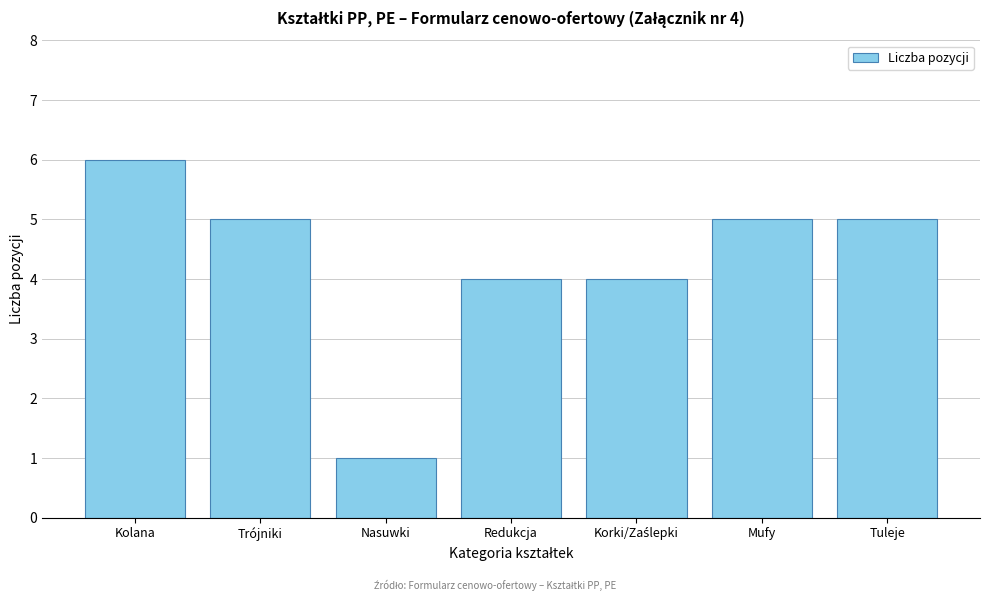

Reading left to right, transcribe all the data shown in this chart.

6	5	1	4	4	5	5